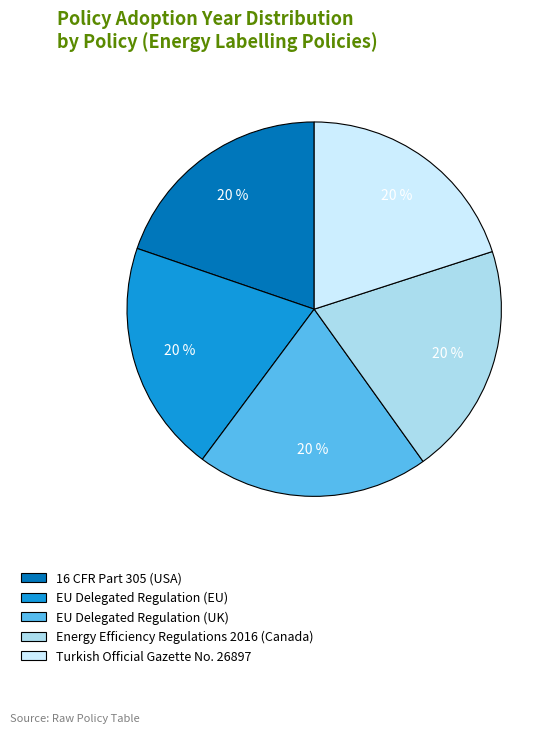

What is the ratio of the value at Turkish Official Gazette No. 26897 to the value at Energy Efficiency Regulations 2016 (Canada)?

1.0